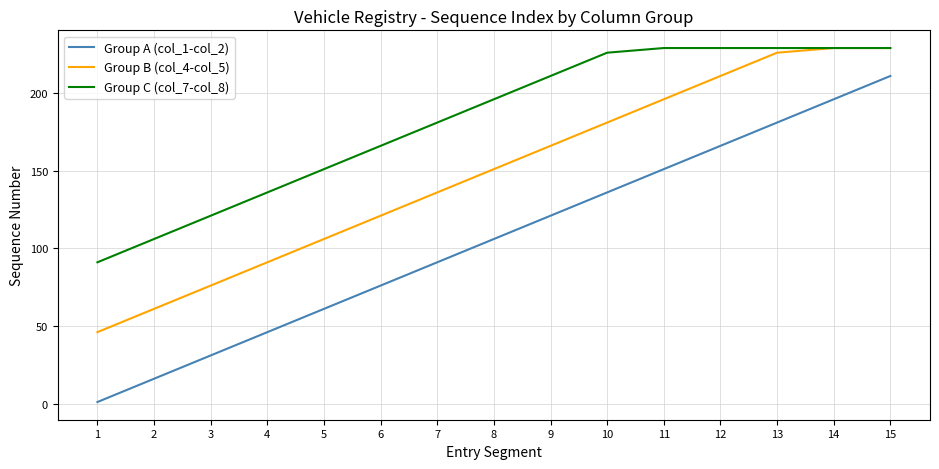

What is the difference between the Group A (col_1-col_2) values at 1 and 6?

75